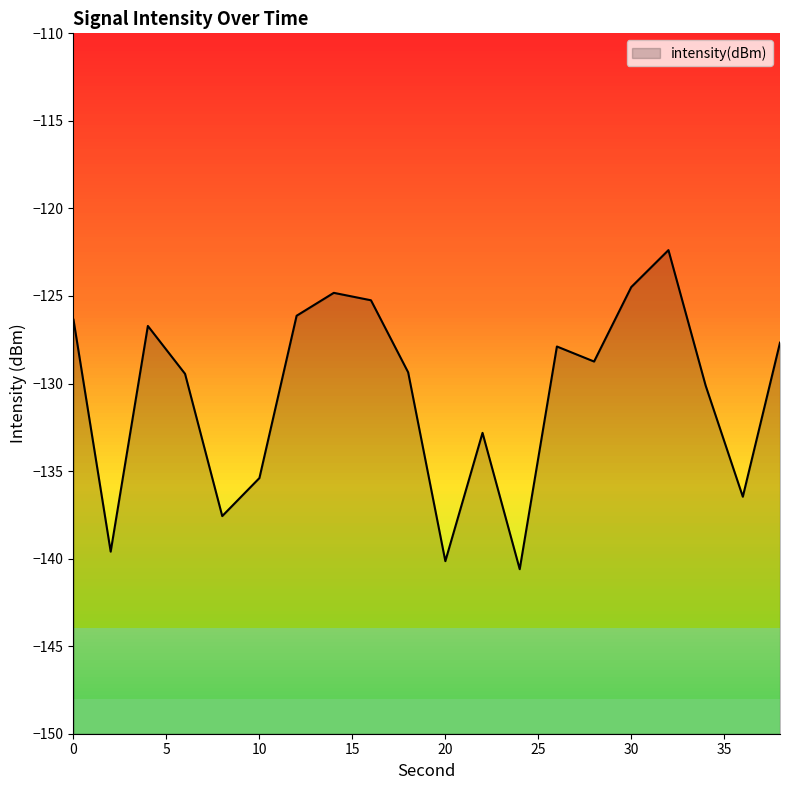

Which label corresponds to the smallest value in the chart?

24